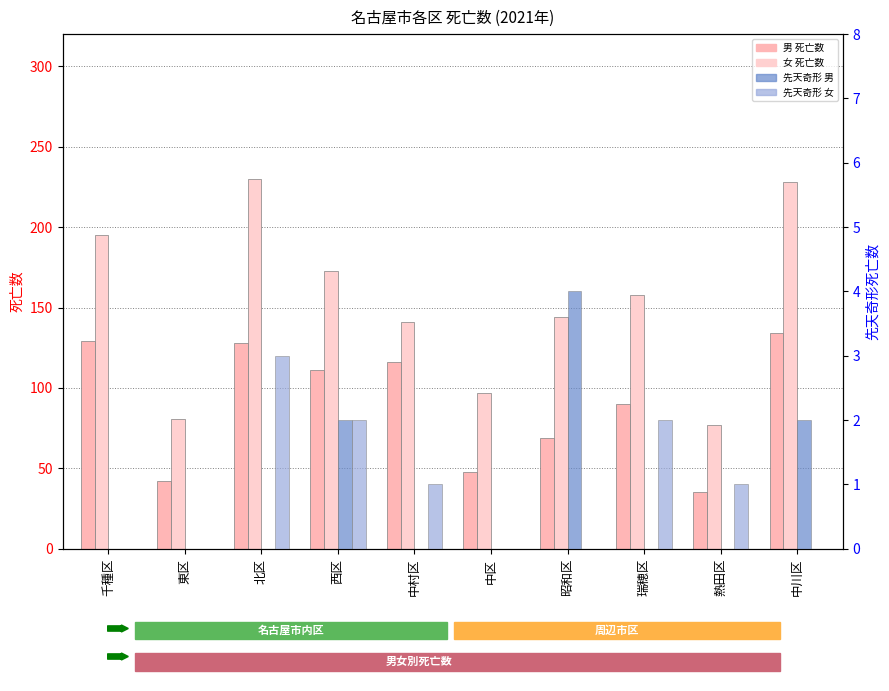

At how many categories does at least one series exceed 155?

5